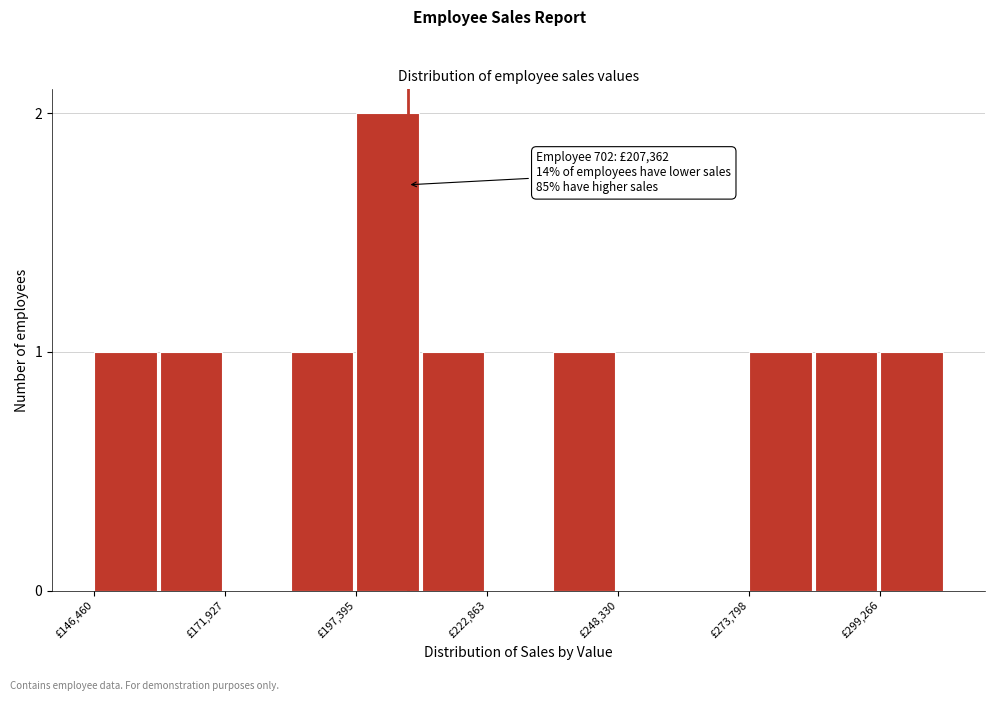

Read against the x-axis, roughly where is the centre of the tallest bar?

205000